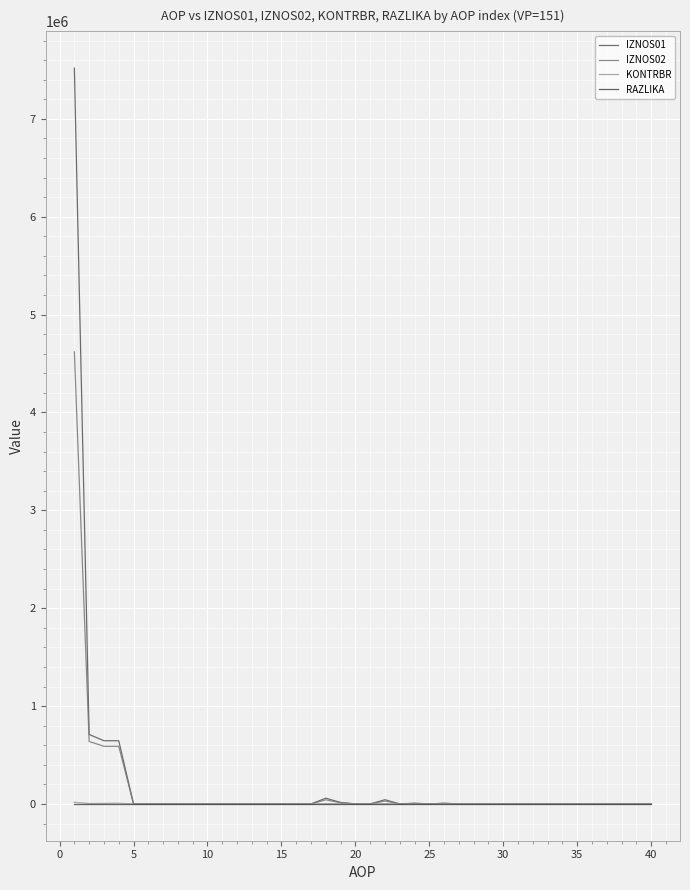

At which category does the chart reach its minimum across all series?

5